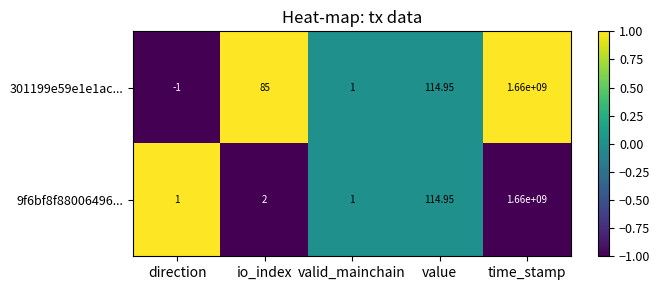

Where is 301199e59e1e1ac... nearest to the value 829999999?

value